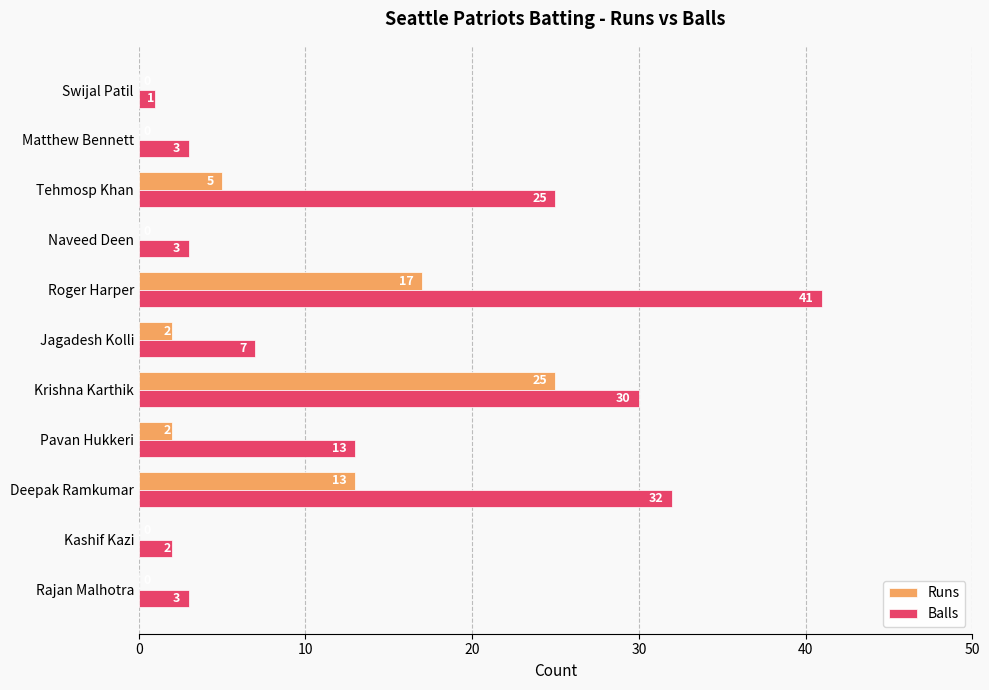

What is the maximum value shown in the chart?

41